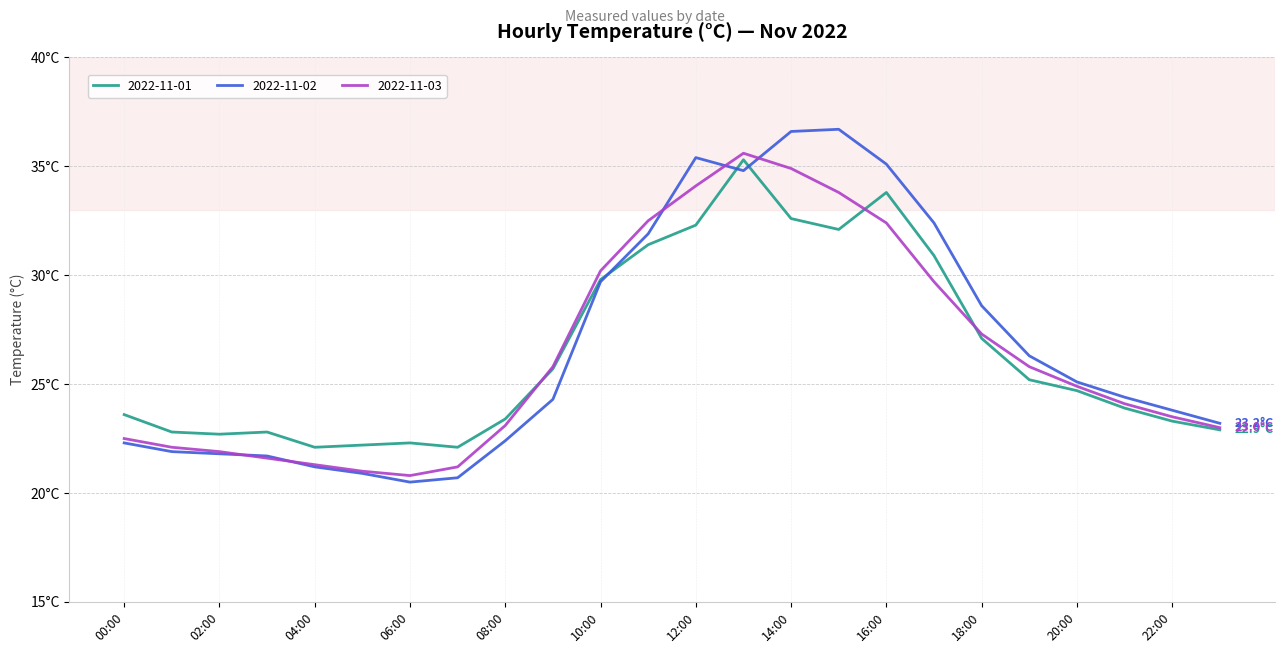

Is this an area chart (filled region under the line)?

No